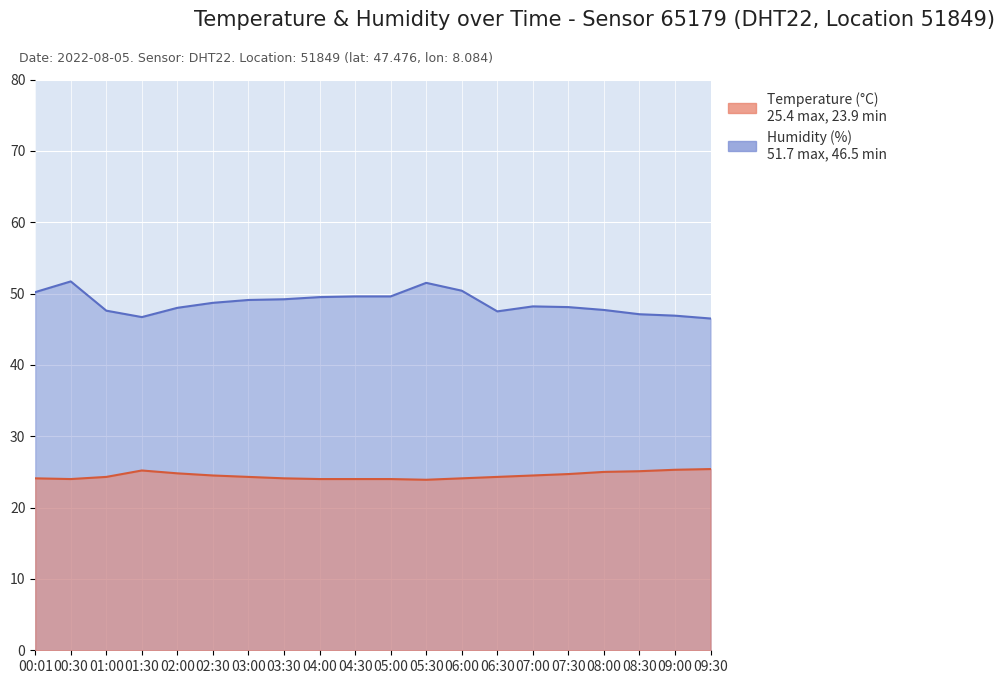

Read the Temperature (°C) value at 07:30.

24.7